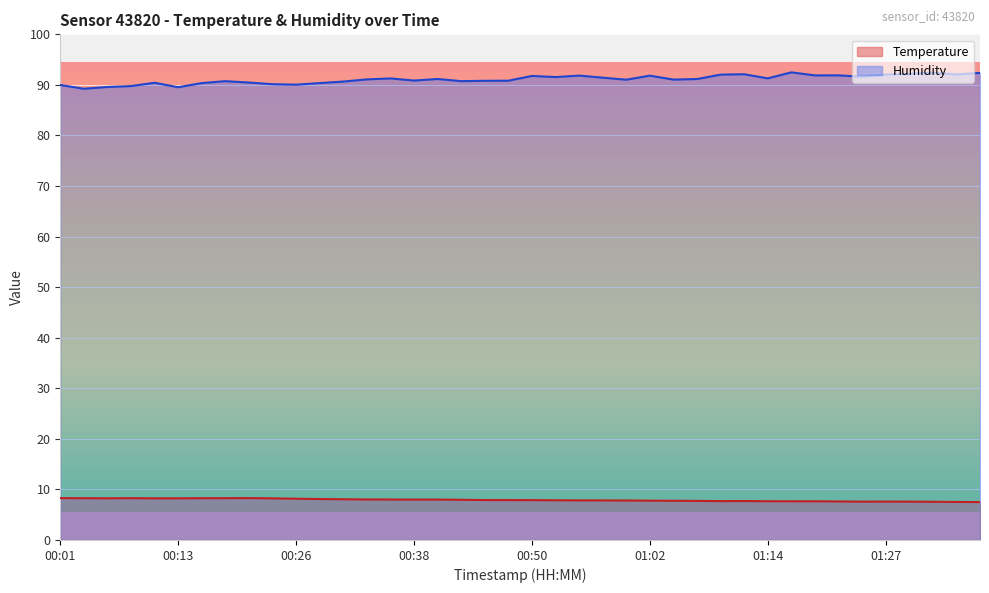

What is the approximate value of Temperature at 01:34?

7.5